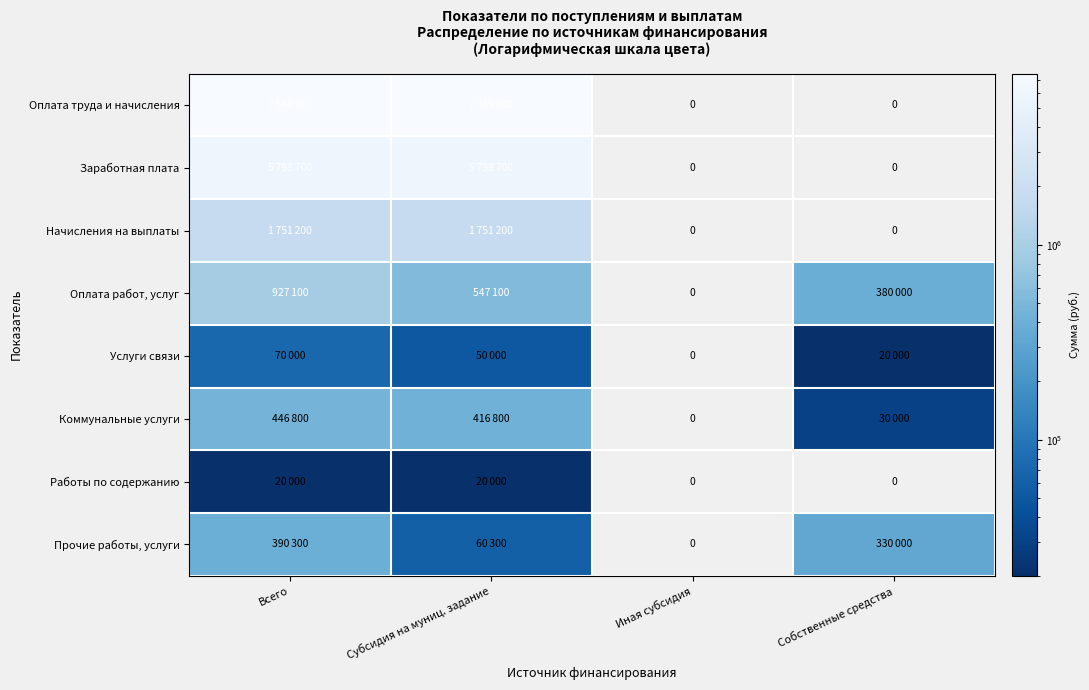

At how many categories does at least one series exceed 3793723?

2